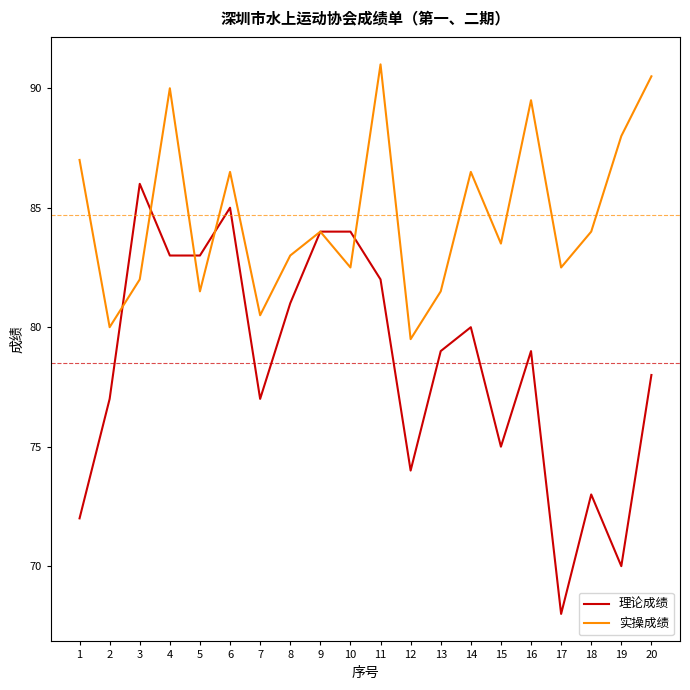

What is the sum of the 理论成绩 values at 5 and 8?

164.0